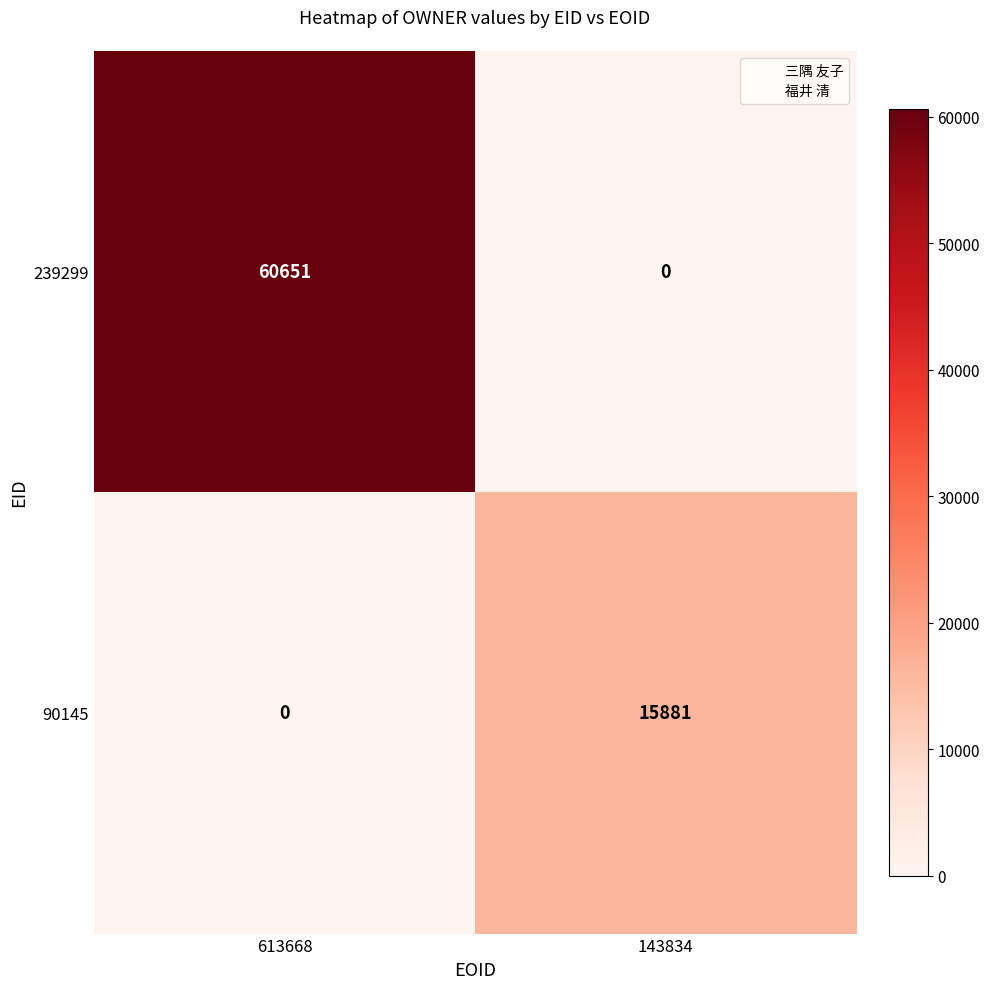

Which series has the largest total across all categories?

239299